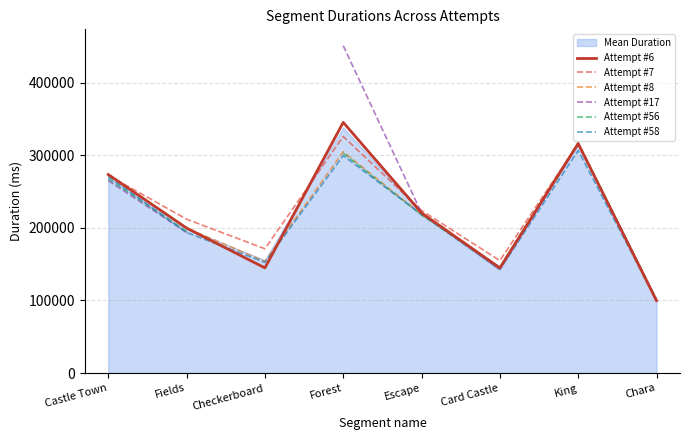

What is the label of the 3rd point from the right?

Card Castle